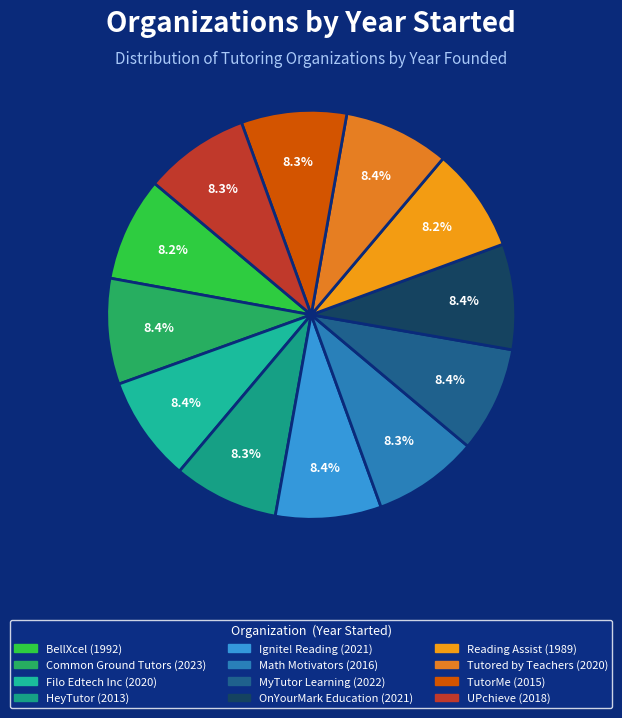

Is it true that HeyTutor is 8% of the pie?

True